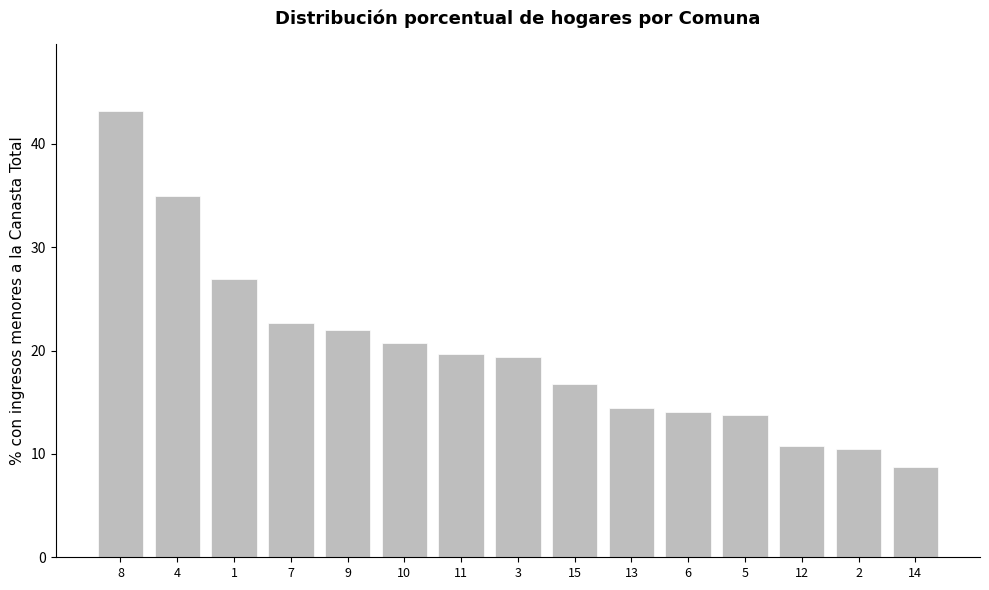

Reading left to right, extract all data points from this chart.

43.2	35.0	26.9	22.7	22.0	20.7	19.7	19.4	16.8	14.4	14.1	13.8	10.8	10.5	8.7